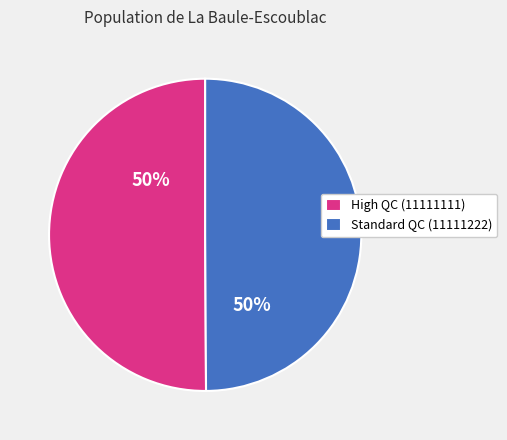

To the nearest percent, what percentage of the pie is Standard QC (11111222)?

50%